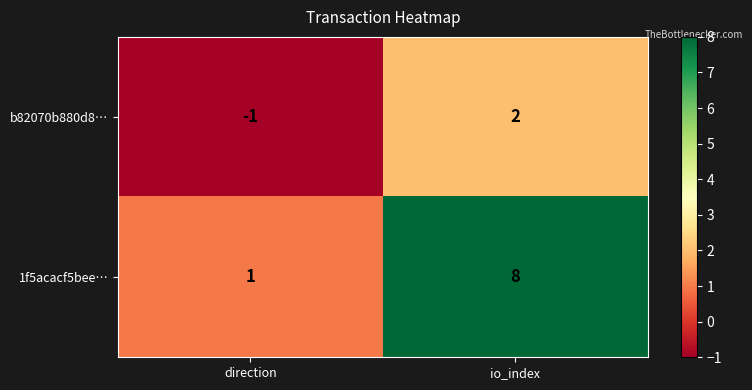

What is the greatest value displayed?

8